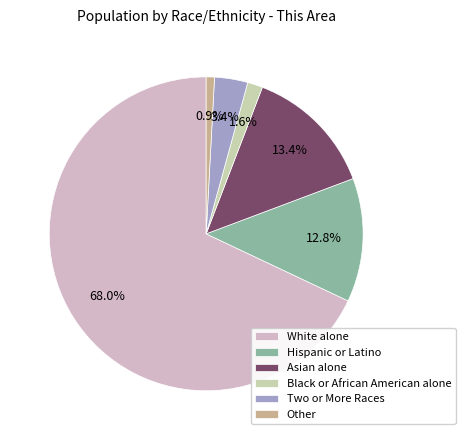

Which slice is the largest?

White alone